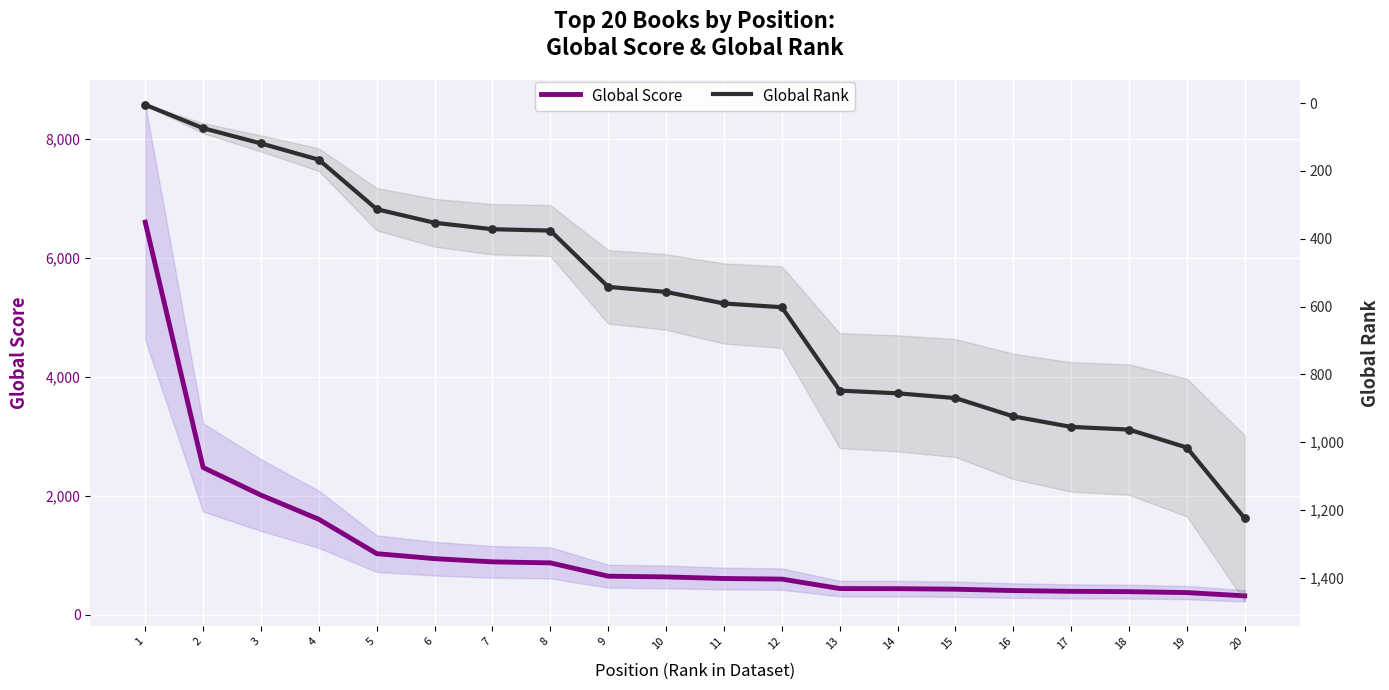

At how many categories does at least one series exceed 6366?

1